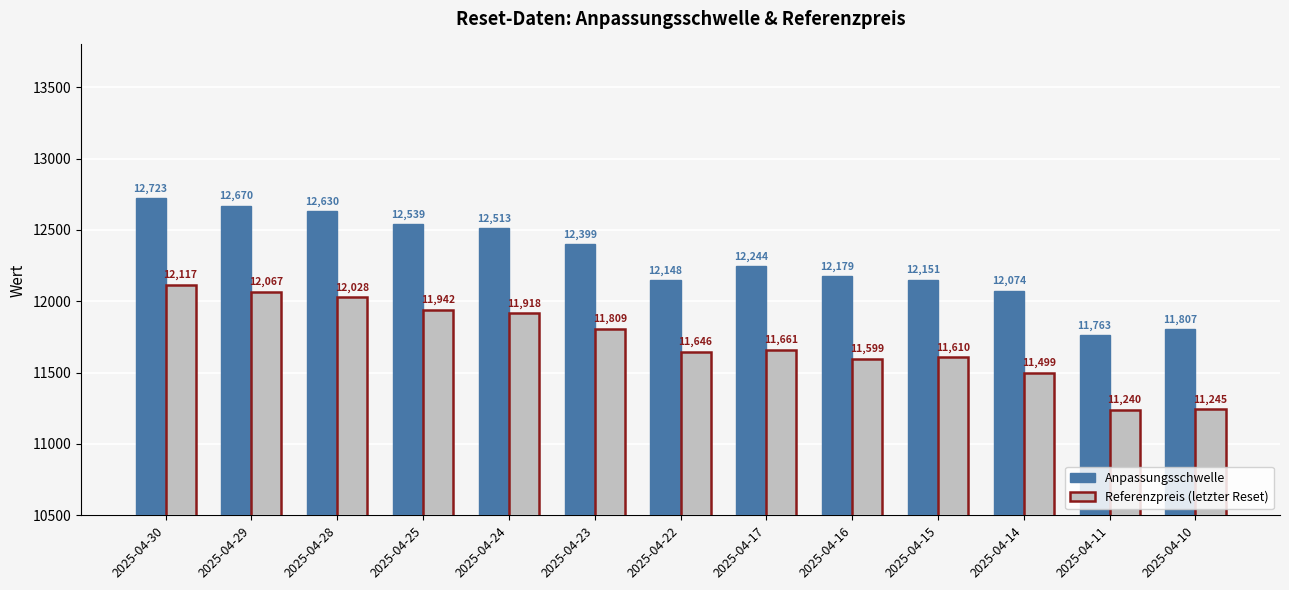

How many values in the Referenzpreis (letzter Reset) series are below 11660?

6